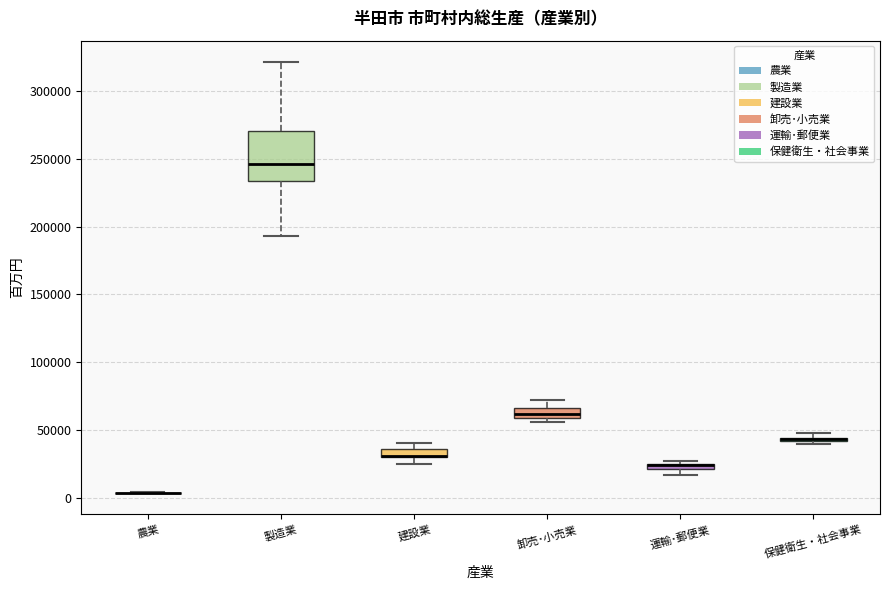

Where is the upper edge of the box for 運輸･郵便業 on the y-axis? The values are not printed on the chart, so give them approximately, as read against the axis.

25000